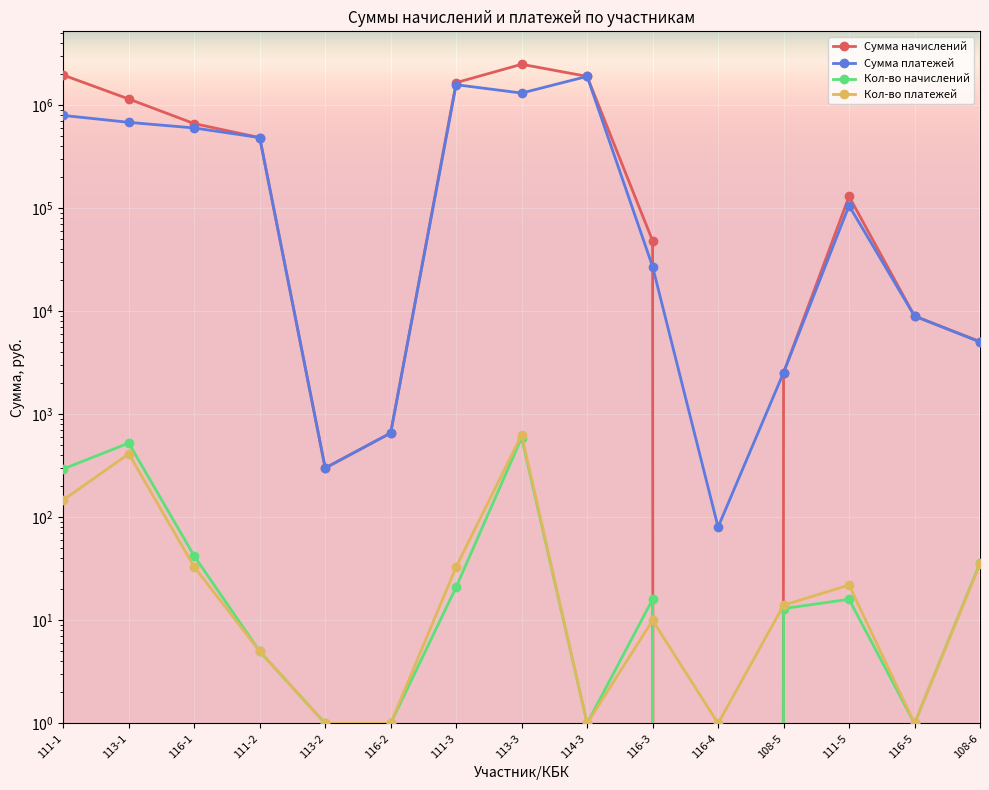

Reading left to right, transcribe all the data shown in this chart.

Сумма начислений: 111-1=1945575.0	113-1=1140916.4	116-1=658032.3	111-2=481592.3	113-2=300.0	116-2=656.2	111-3=1643744.8	113-3=2476946.1	114-3=1889836.0	116-3=48000.0	116-4=0.0	108-5=2530.0	111-5=129455.5	116-5=8945.7	108-6=5060.0
Сумма платежей: 111-1=790399.5	113-1=677230.4	116-1=597247.3	111-2=481592.3	113-2=300.0	116-2=656.2	111-3=1569391.5	113-3=1302314.6	114-3=1889836.0	116-3=27000.0	116-4=80.2	108-5=2530.0	111-5=105388.0	116-5=8945.7	108-6=5010.0
Кол-во начислений: 111-1=294.0	113-1=524.0	116-1=42.0	111-2=5.0	113-2=1.0	116-2=1.0	111-3=21.0	113-3=591.0	114-3=1.0	116-3=16.0	116-4=0.0	108-5=13.0	111-5=16.0	116-5=1.0	108-6=36.0
Кол-во платежей: 111-1=147.0	113-1=412.0	116-1=33.0	111-2=5.0	113-2=1.0	116-2=1.0	111-3=33.0	113-3=629.0	114-3=1.0	116-3=10.0	116-4=1.0	108-5=14.0	111-5=22.0	116-5=1.0	108-6=35.0